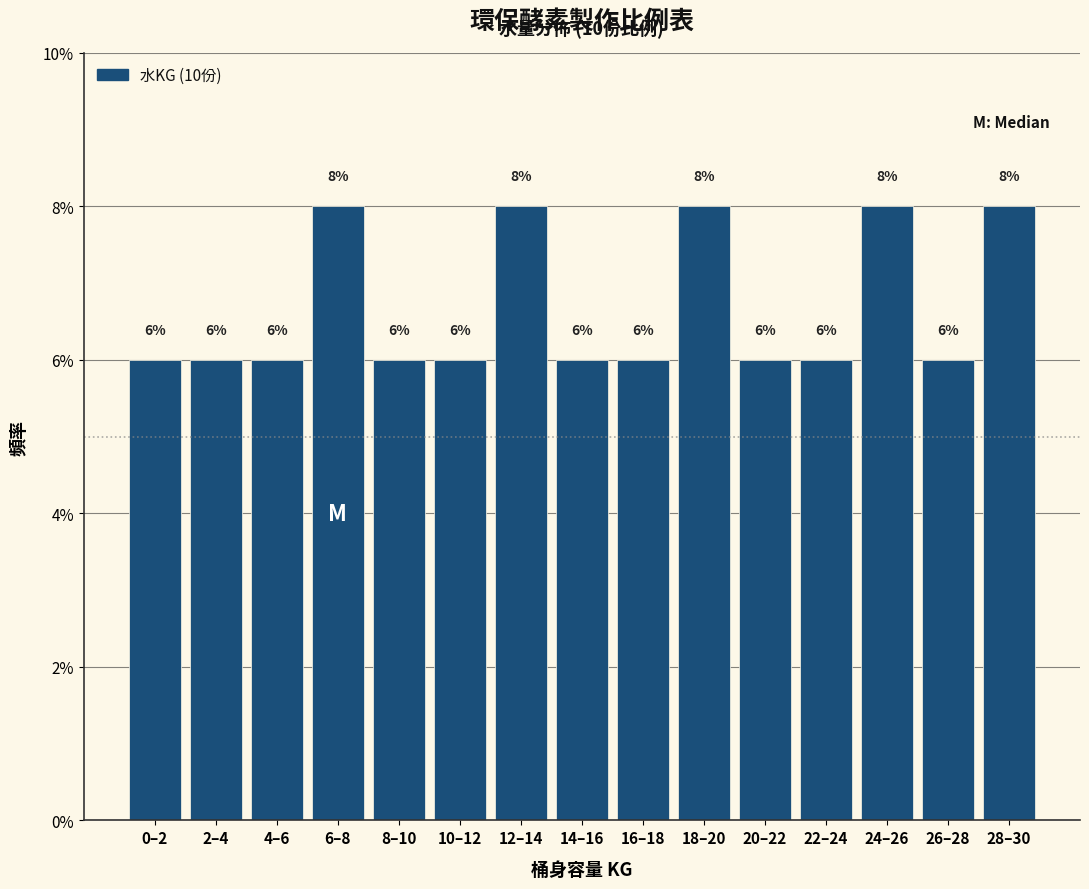

Reading right to left, extract all data points from this chart.

28–30=8	26–28=6	24–26=8	22–24=6	20–22=6	18–20=8	16–18=6	14–16=6	12–14=8	10–12=6	8–10=6	6–8=8	4–6=6	2–4=6	0–2=6